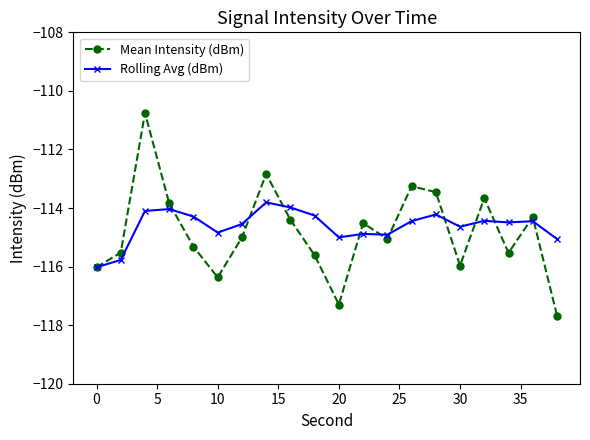

What is the value of the Mean Intensity (dBm) point at the 19th from the left?

-114.3